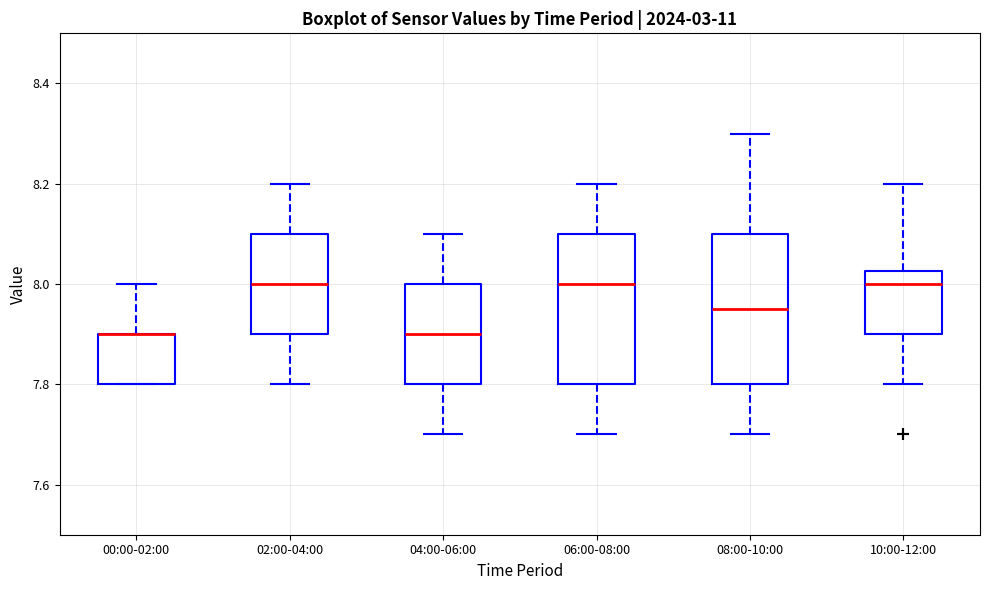

Where does the lower whisker of the box for 04:00-06:00 end on the y-axis? The values are not printed on the chart, so give them approximately, as read against the axis.

7.70